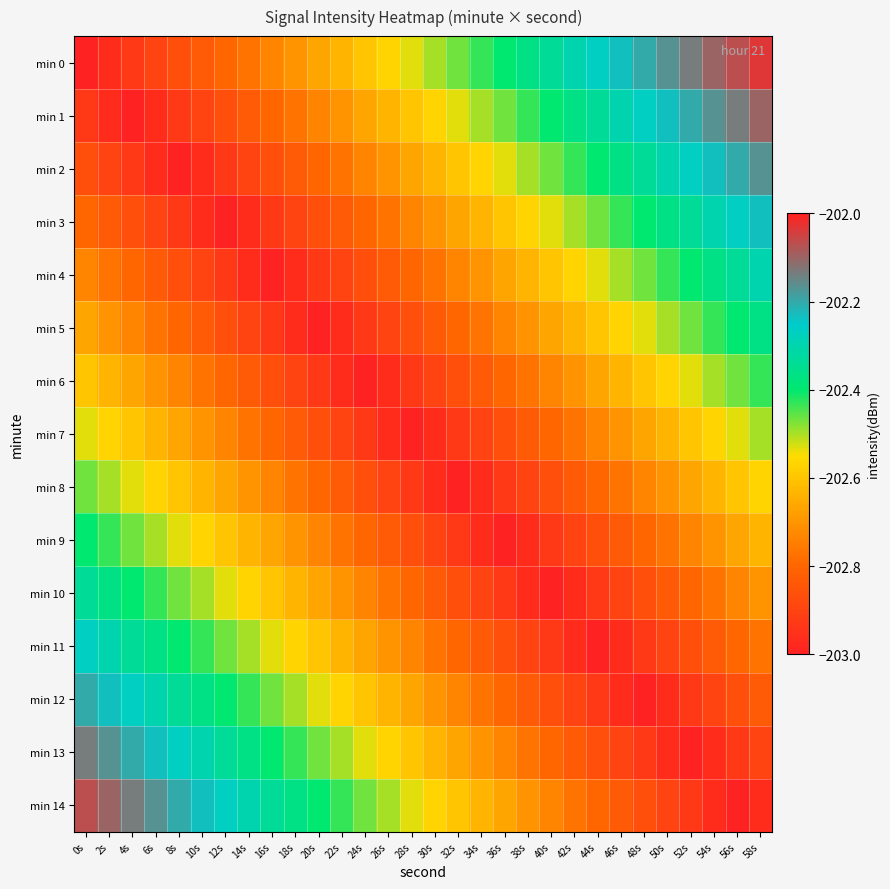

At 44s, list the series in order from smallest to largest.

min 11, min 10, min 12, min 9, min 13, min 8, min 14, min 7, min 6, min 5, min 4, min 3, min 2, min 1, min 0